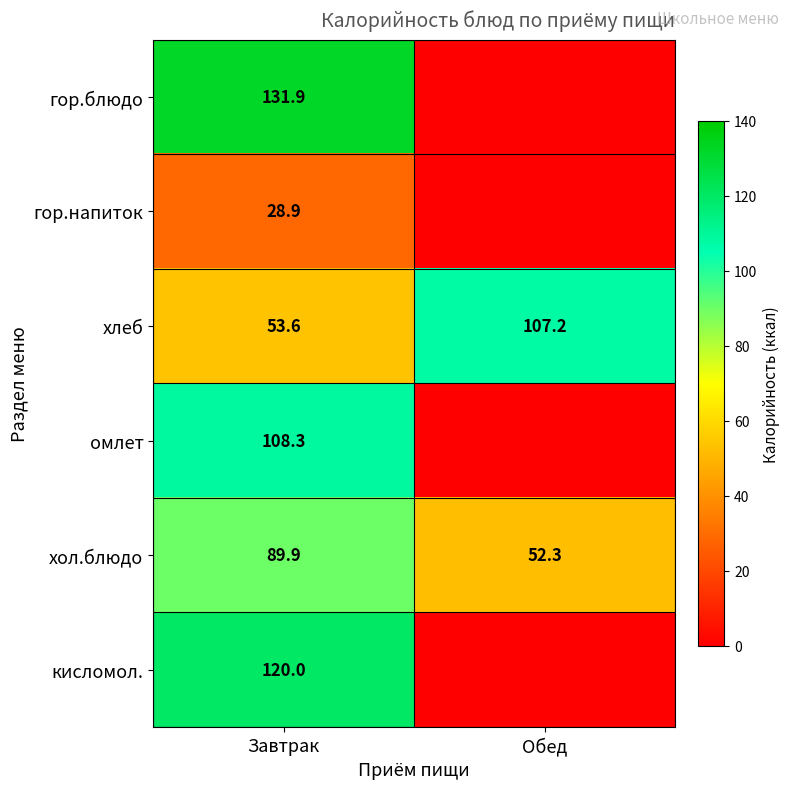

At Завтрак, list the series in order from largest to smallest.

гор.блюдо, кисломол., омлет, хол.блюдо, хлеб, гор.напиток